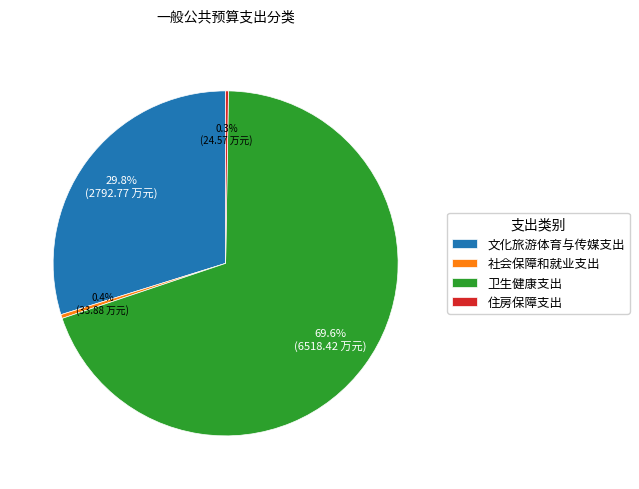

Which slice is the largest?

卫生健康支出